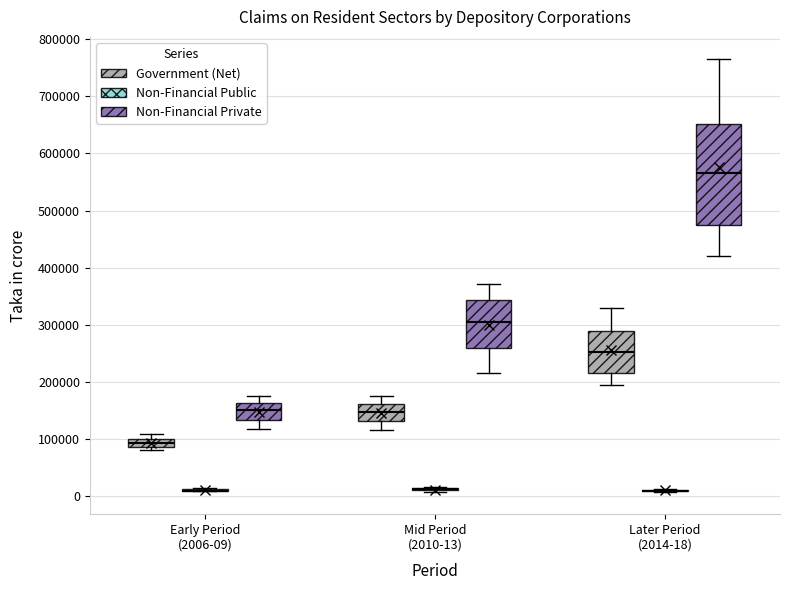

Where does the median line of the box for Later Period (2014-18) (Government (Net)) sit on the y-axis? The values are not printed on the chart, so give them approximately, as read against the axis.

250000